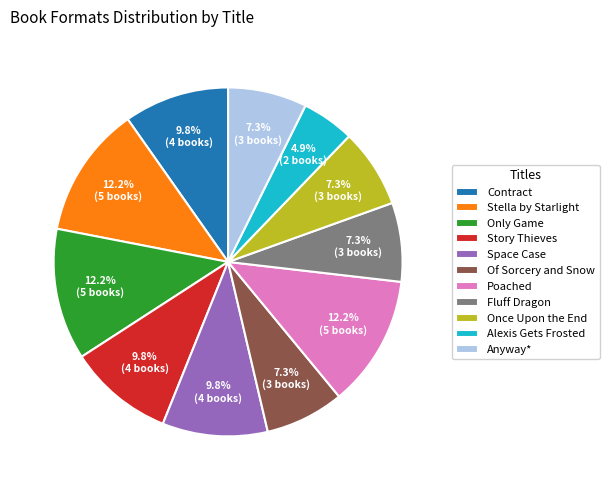

To the nearest percent, what is the difference between the Stella by Starlight and Alexis Gets Frosted slice percentages?

7%